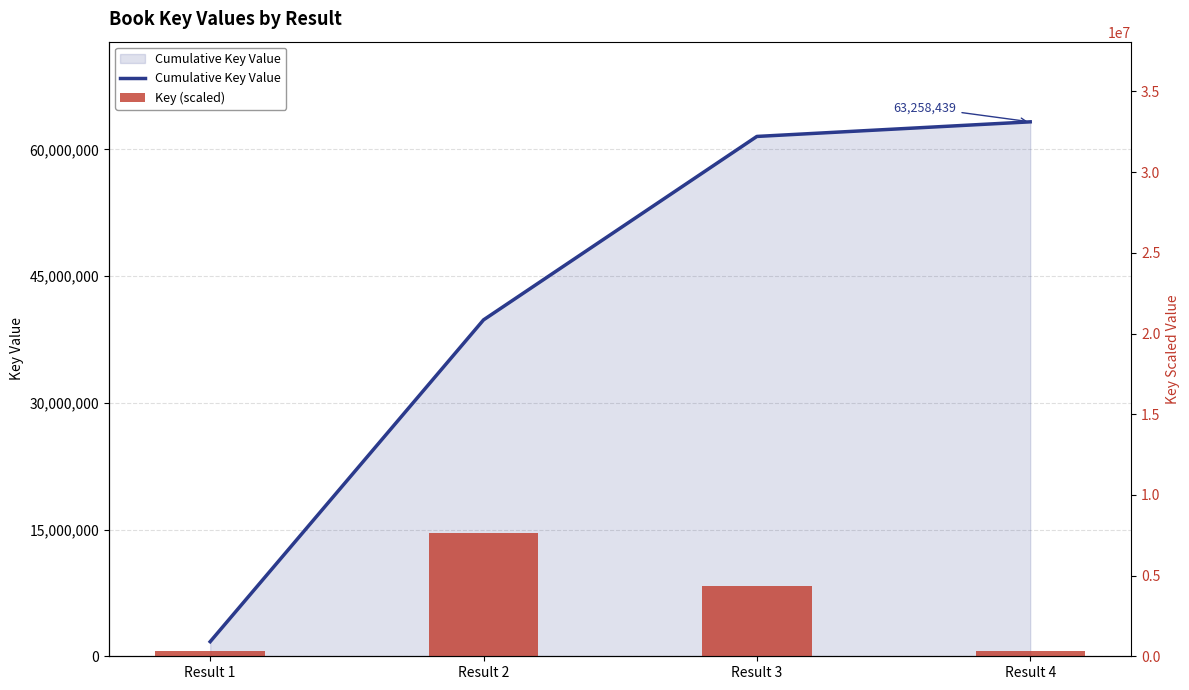

At which label does Cumulative Key Value first exceed 61529697?

Result 4